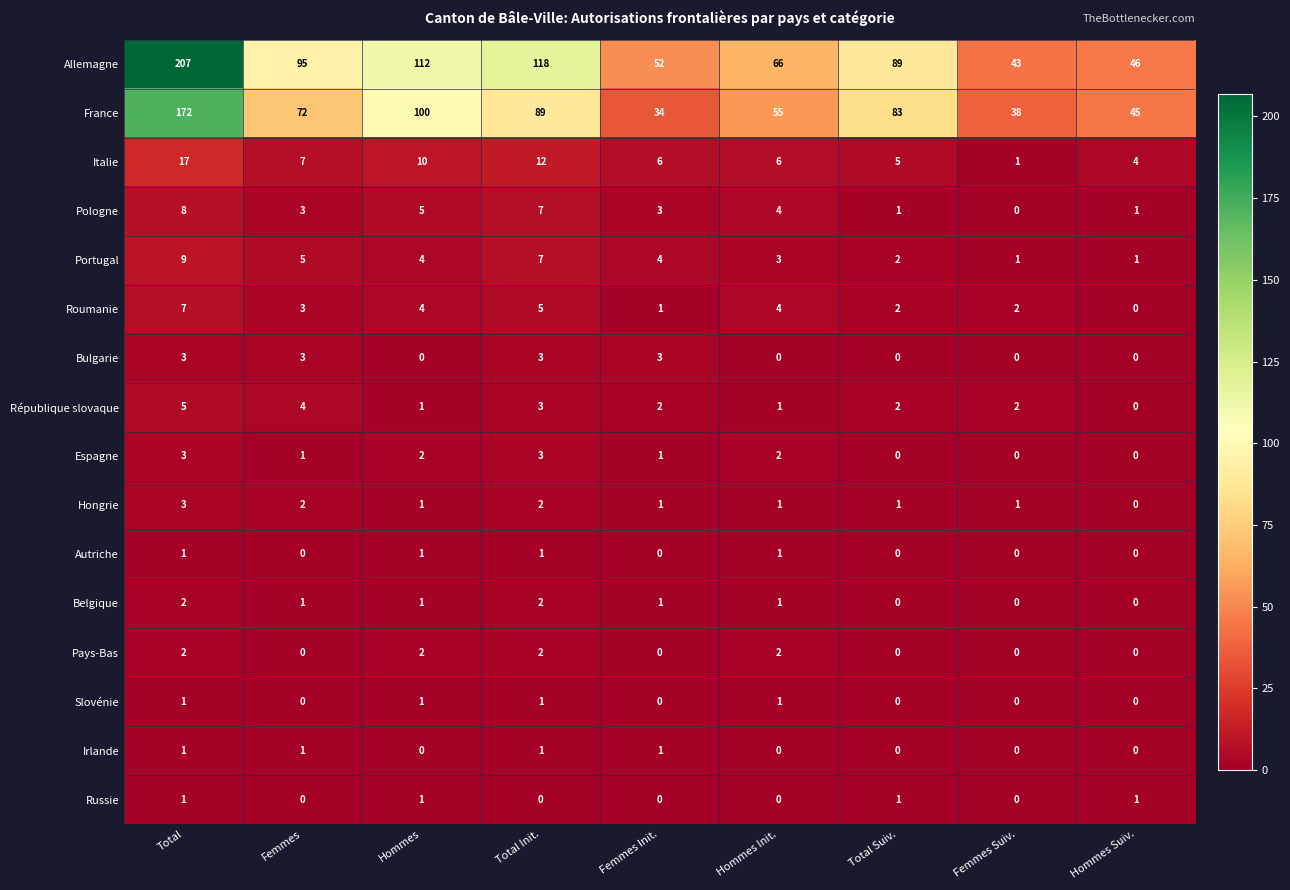

Between Femmes Init. and Femmes Suiv., which series saw the biggest shift?

Allemagne